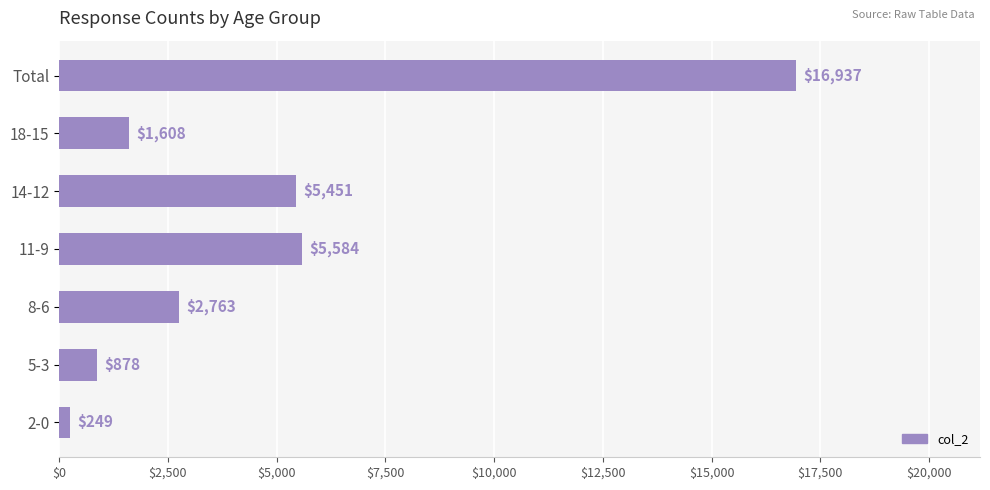

At which category does the chart reach its minimum across all series?

2-0